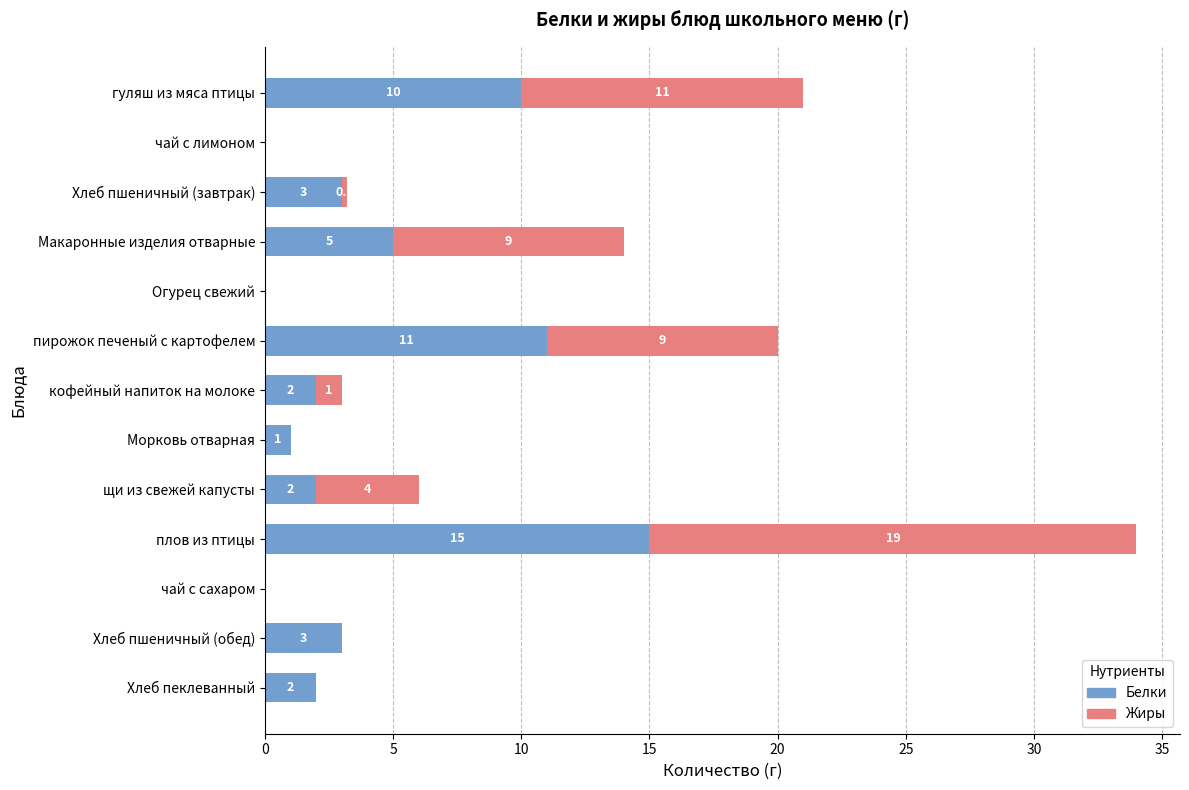

The Белки series shows 15.0 at плов из птицы. True or false?

True